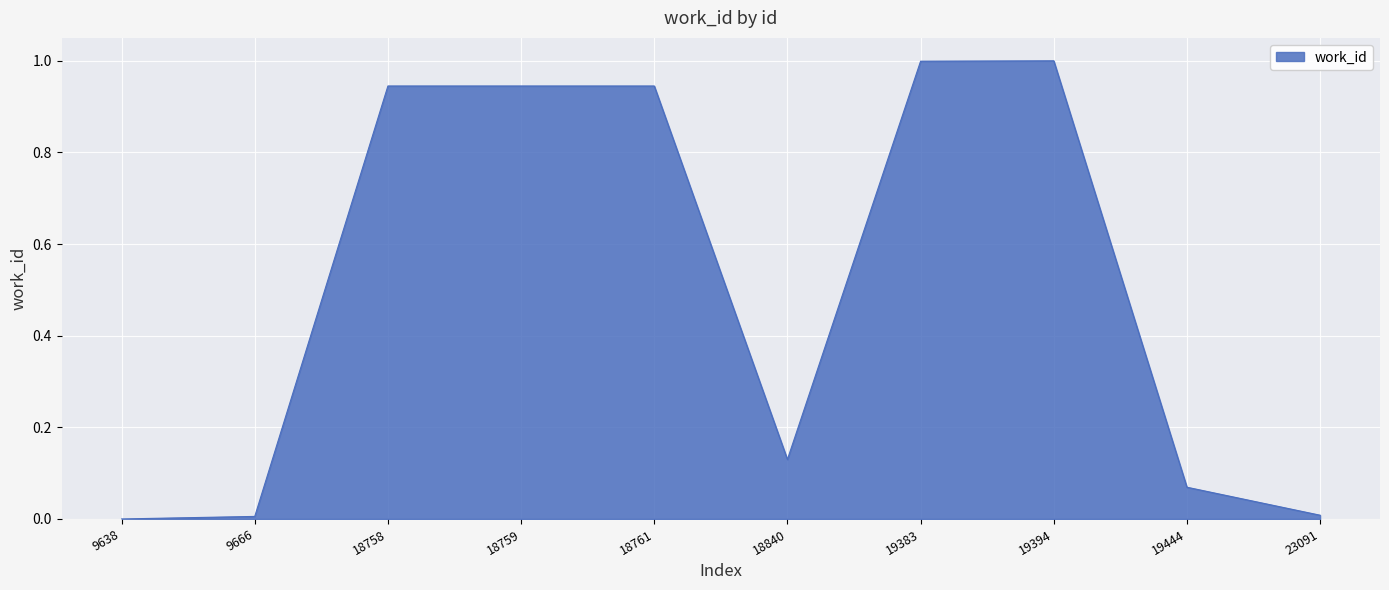

What is the greatest value displayed?

1.0